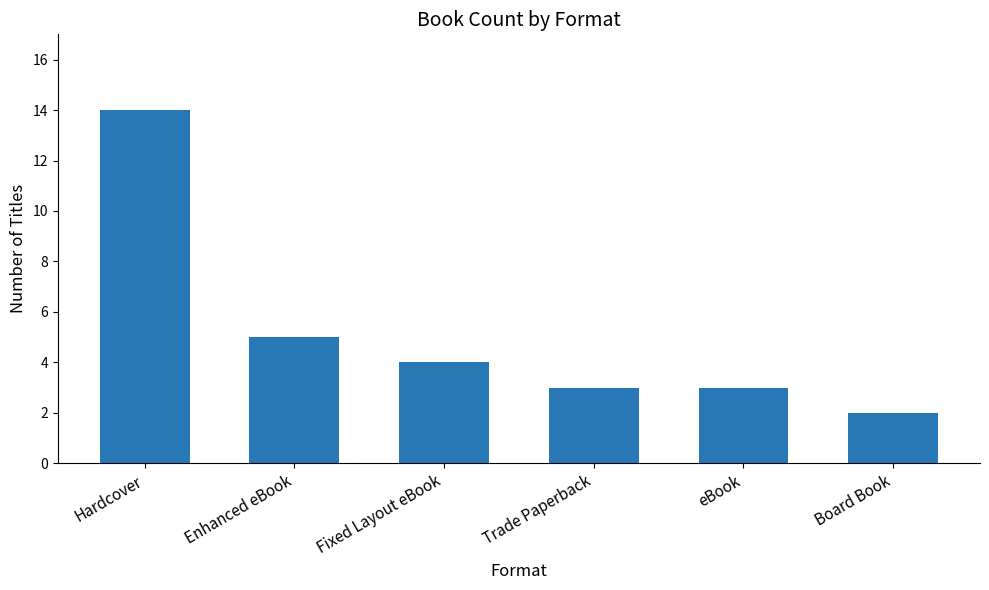

What is the label of the 5th bar from the left?

eBook